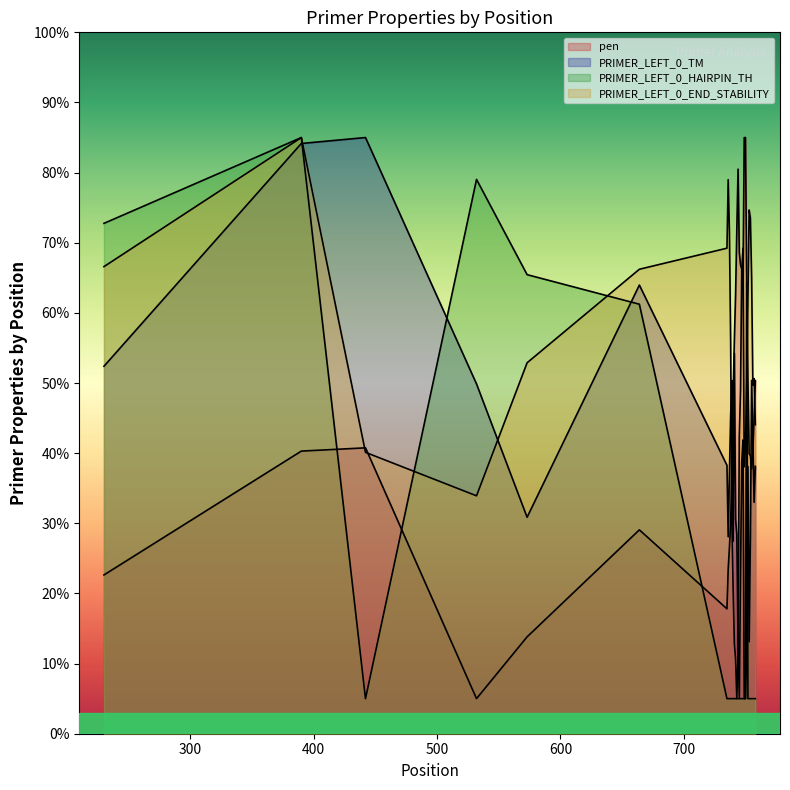

Reading left to right, list all the values displayed in this chart.

pen: 22.6	40.3	40.8	5.0	13.8	29.1	17.8	23.5	26.5	30.1	37.7	48.2	56.1	62.7	72.0	80.5	68.7	66.8	66.2	64.5	85.0	85.0	65.0	50.4	39.9	39.6	37.7	40.2	45.1	50.4
PRIMER_LEFT_0_TM: 52.4	84.2	85.0	49.9	30.9	64.0	38.3	28.1	37.2	45.4	50.4	27.5	54.2	30.5	28.4	13.1	5.2	23.1	38.7	41.9	5.0	5.0	11.7	38.1	13.1	28.2	50.4	41.8	33.0	38.1
PRIMER_LEFT_0_HAIRPIN_TH: 72.8	85.0	5.0	79.0	65.5	61.2	5.0	5.0	5.0	5.0	5.0	5.0	5.0	5.0	5.0	5.0	5.0	5.0	5.0	5.0	5.0	5.0	64.4	5.0	5.0	5.0	5.0	5.0	5.0	5.0
PRIMER_LEFT_0_END_STABILITY: 66.6	85.0	40.1	33.9	52.9	66.2	69.2	79.0	71.5	55.7	30.2	20.8	12.9	10.6	5.0	11.2	42.4	48.9	66.2	69.2	38.1	41.1	49.3	62.1	74.7	73.5	65.1	49.7	50.6	44.1